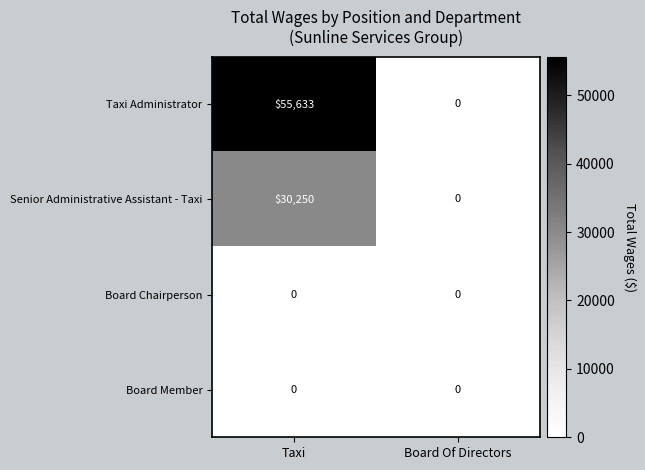

What is the difference between the Senior Administrative Assistant - Taxi values at Taxi and Board Of Directors?

30250